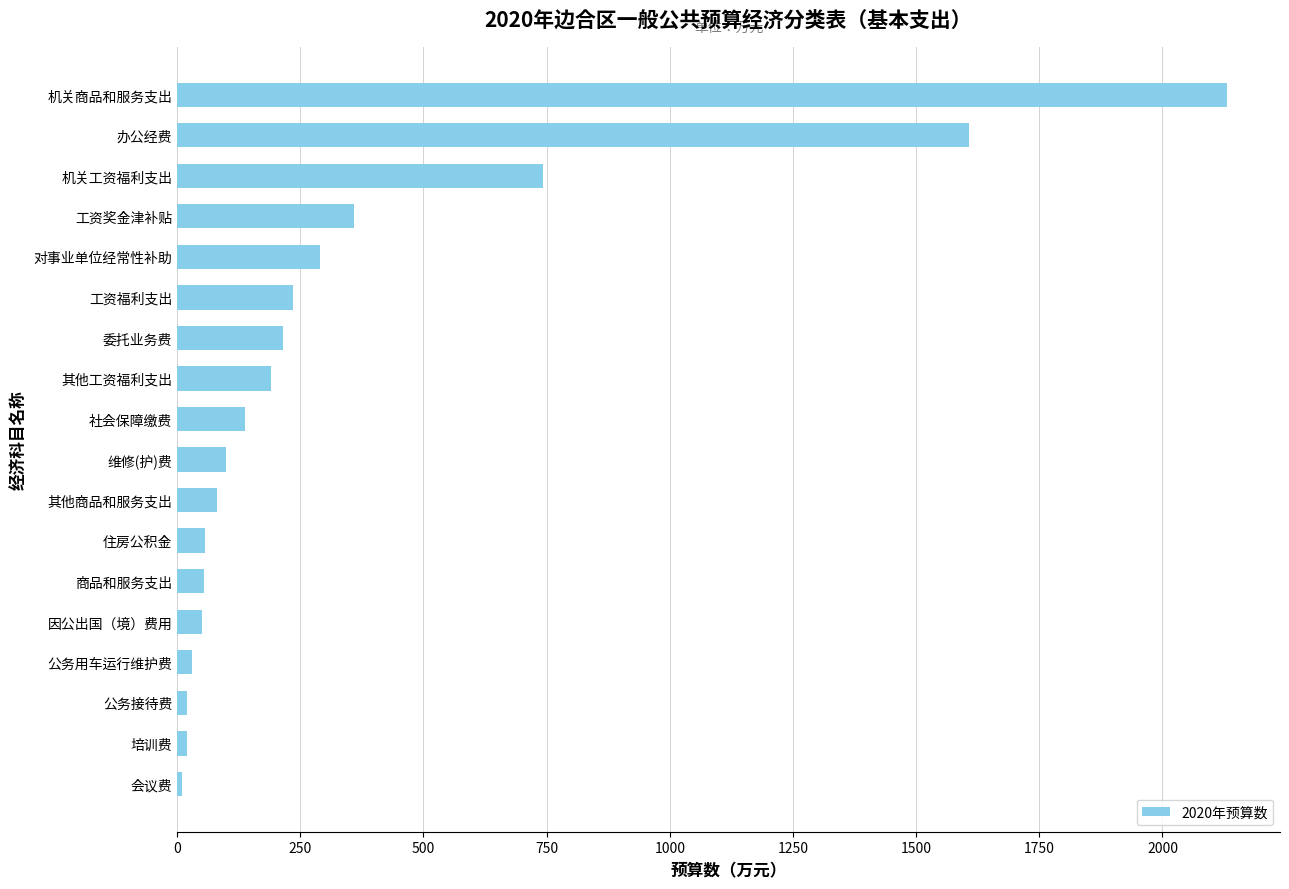

What value does the data have at 工资奖金津补贴?

358